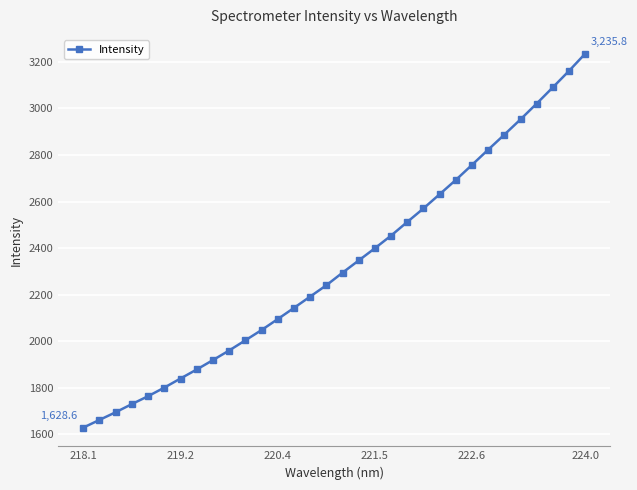

What is the greatest value displayed?

3235.8